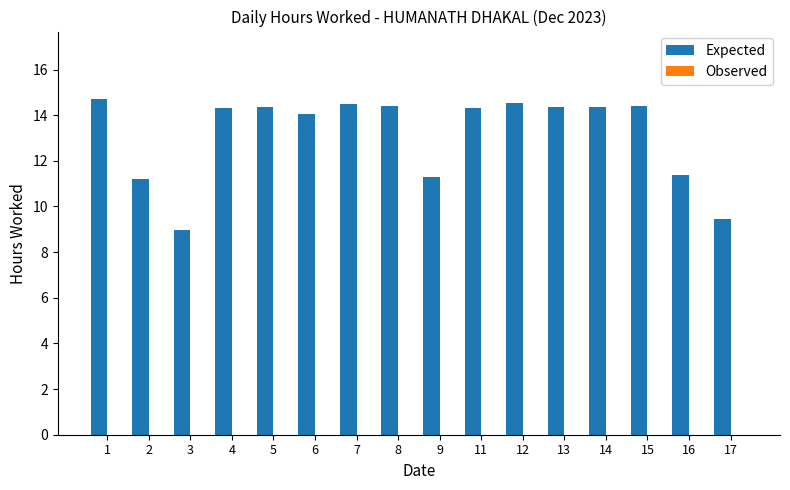

What value does the data have at 13?

14.4